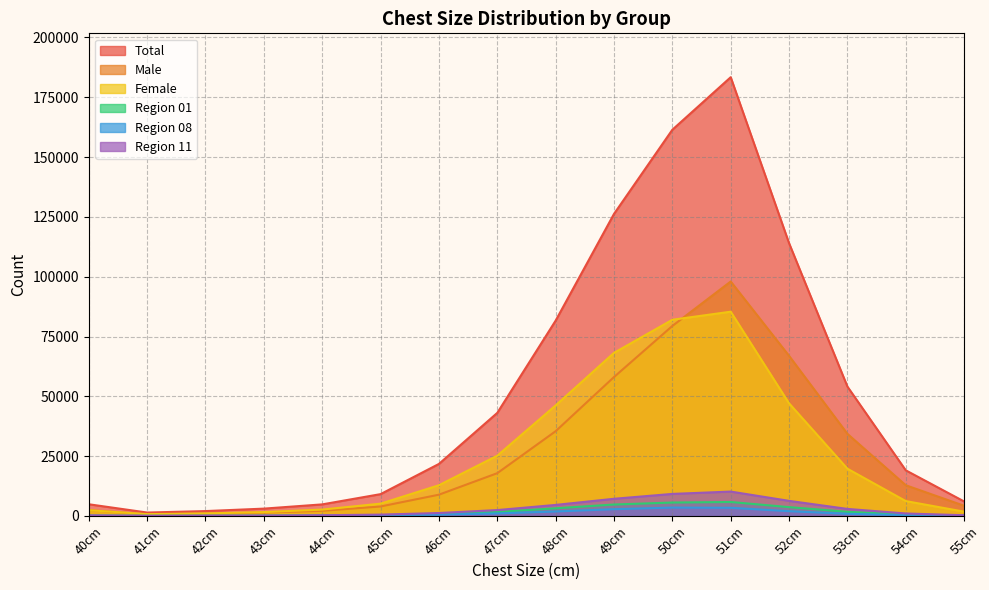

Is it true that 48cm equals 2553 at 45cm?

True